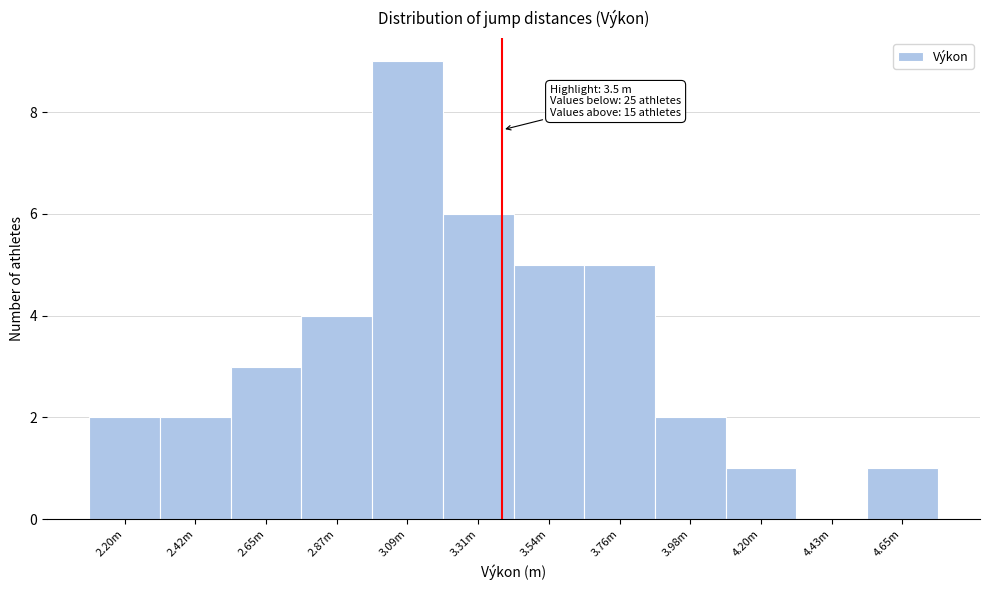

Reading right to left, transcribe all the data shown in this chart.

4.65m=1	4.43m=0	4.20m=1	3.98m=2	3.76m=5	3.54m=5	3.31m=6	3.09m=9	2.87m=4	2.65m=3	2.42m=2	2.20m=2